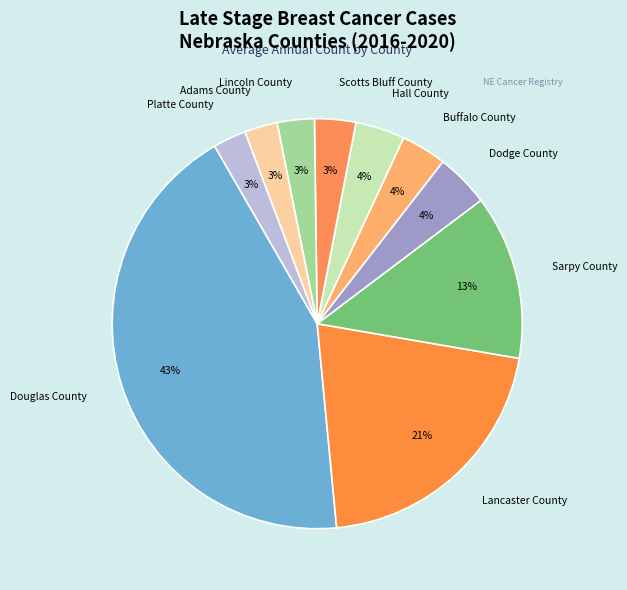

How many segments does this pie chart have?

10